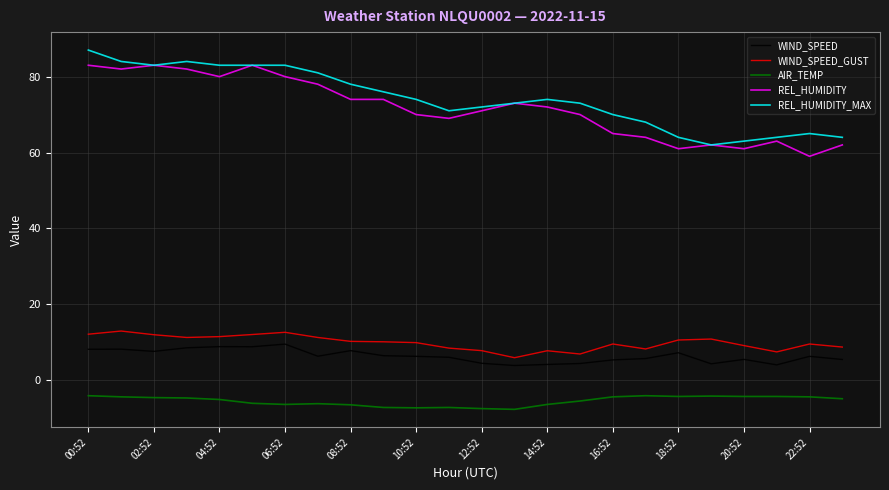

What is the greatest value displayed?

87.0